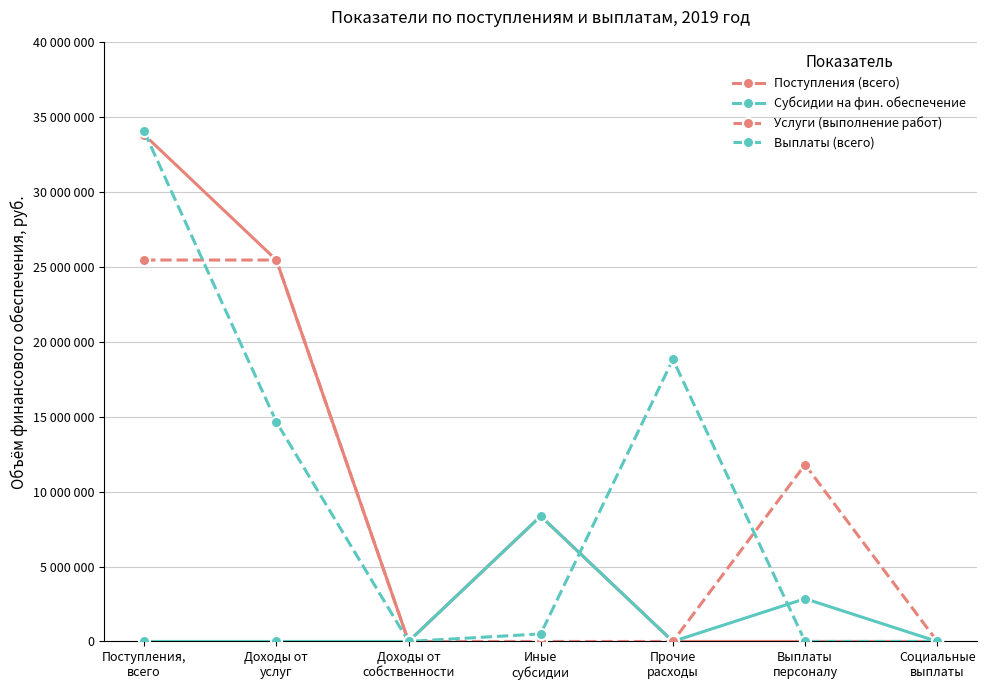

What are all the series names shown in the legend?

Поступления (всего), Субсидии на фин. обеспечение, Услуги (выполнение работ), Выплаты (всего)